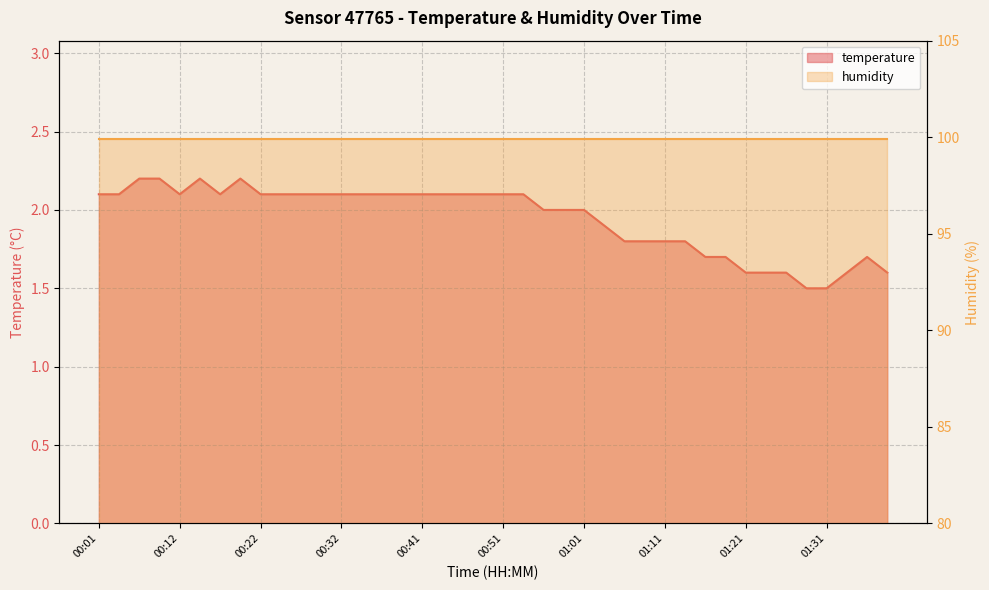

Is it true that the value at 00:54 is 1.2?

False